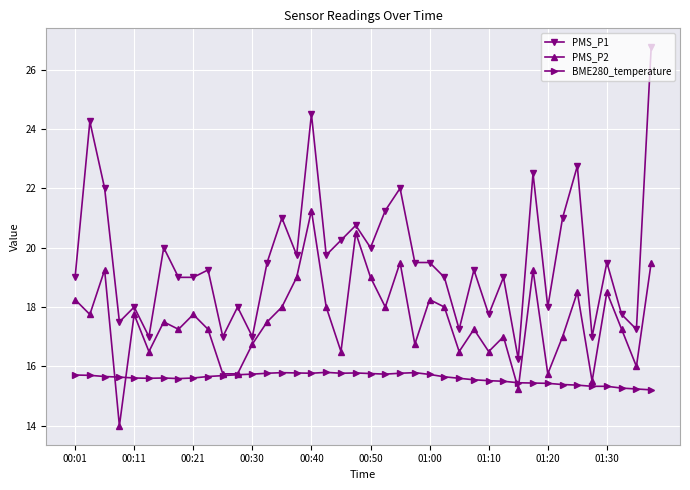

True or false: BME280_temperature and PMS_P2 cross at least once.

True